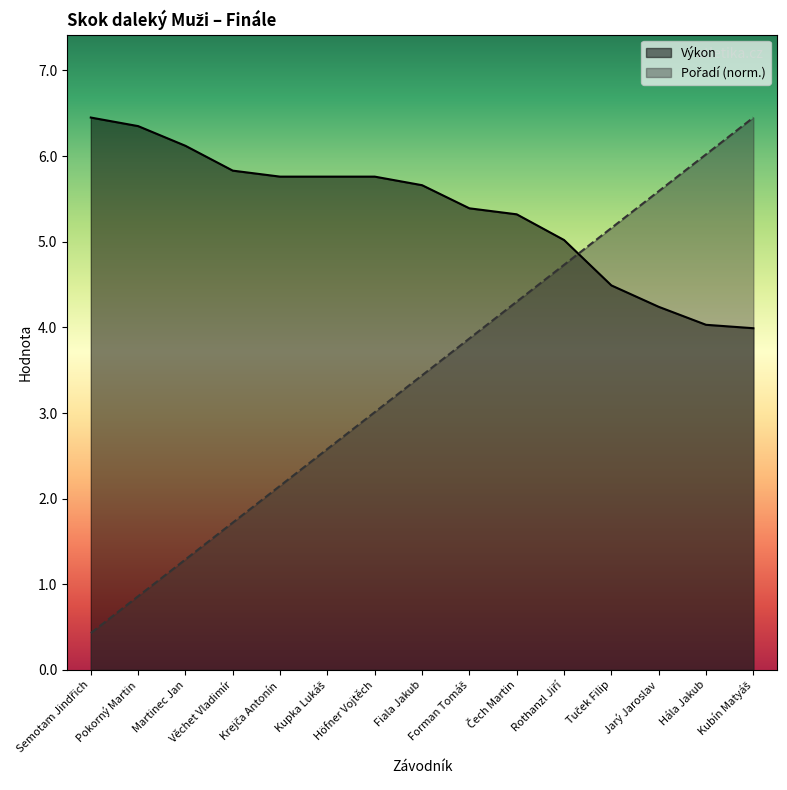

Which category has the highest value across all series?

Semotam Jindřich